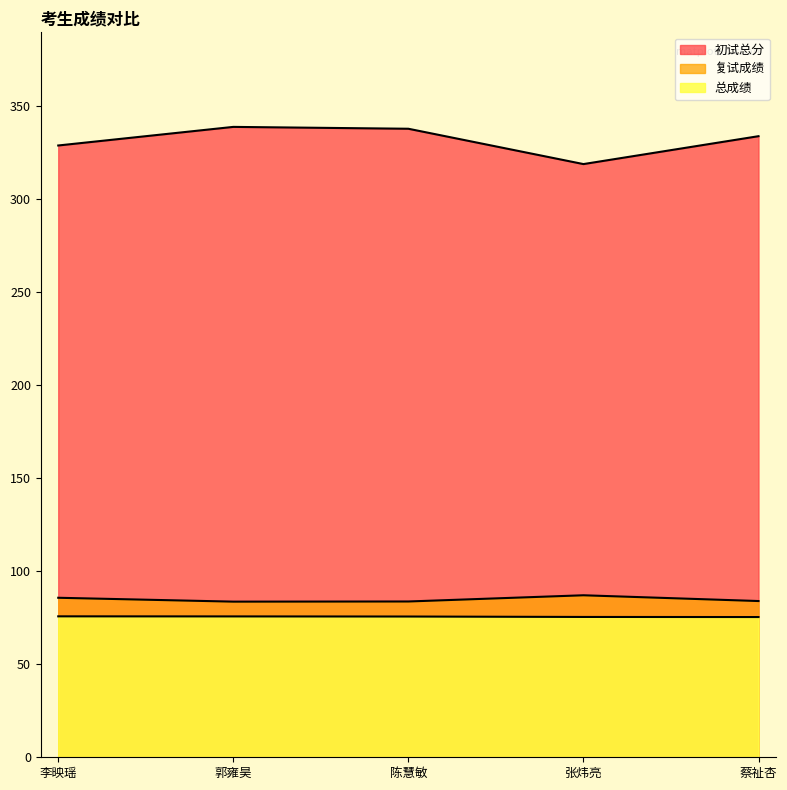

True or false: 初试总分 and 复试成绩 intersect in this chart.

False